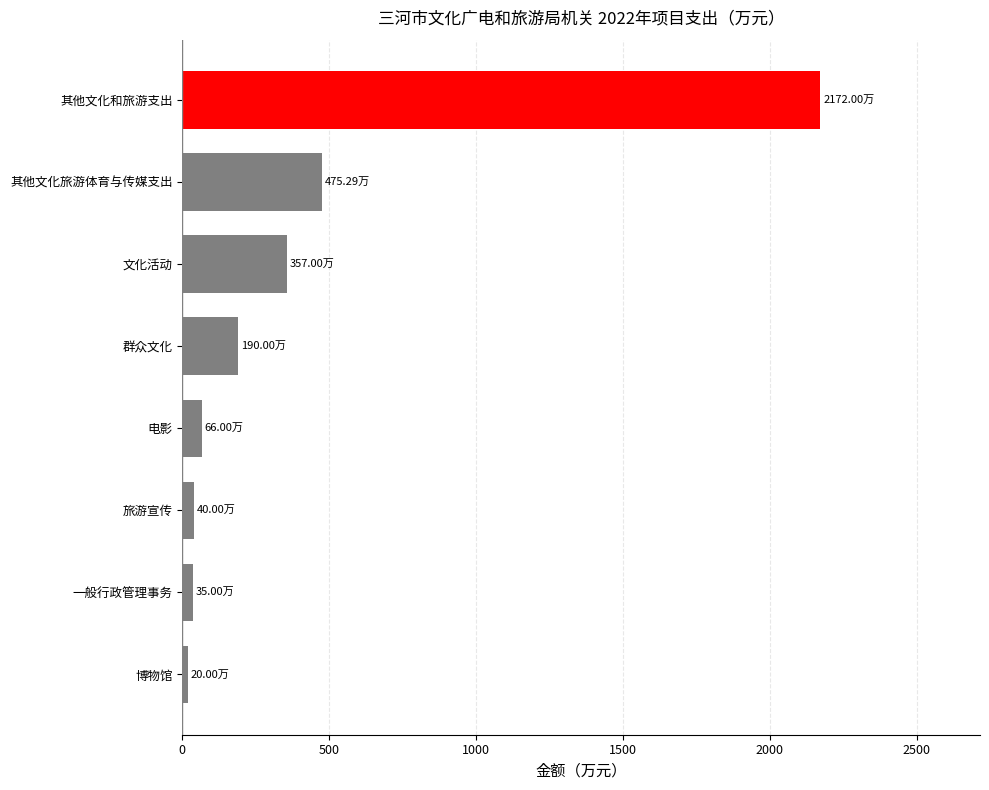

Where is the data nearest to the value 1096?

其他文化旅游体育与传媒支出